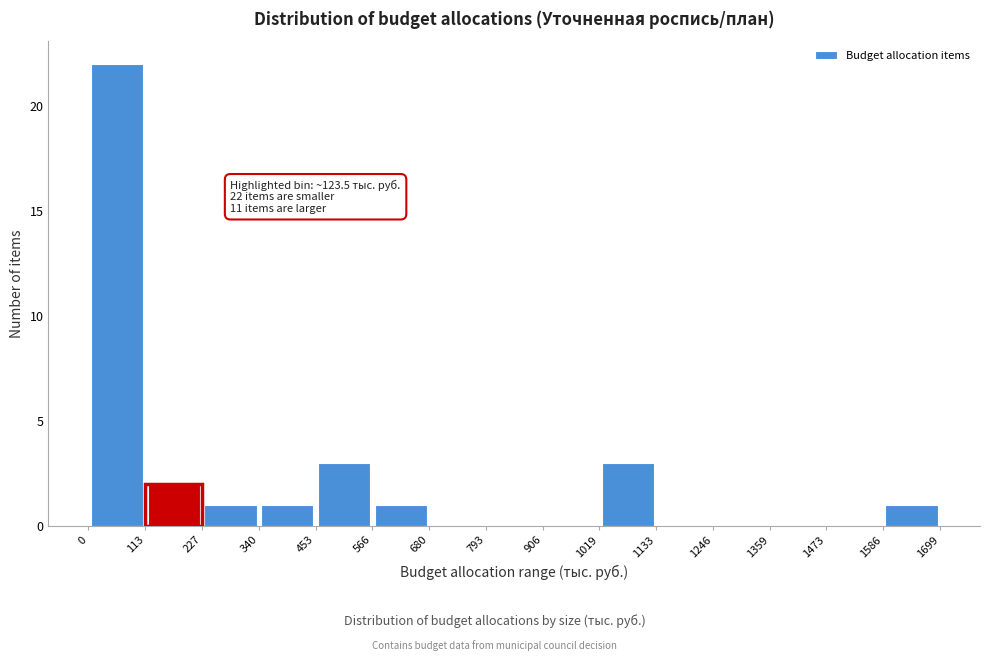

Over which range of the x-axis is the bar tallest?

0 to 113